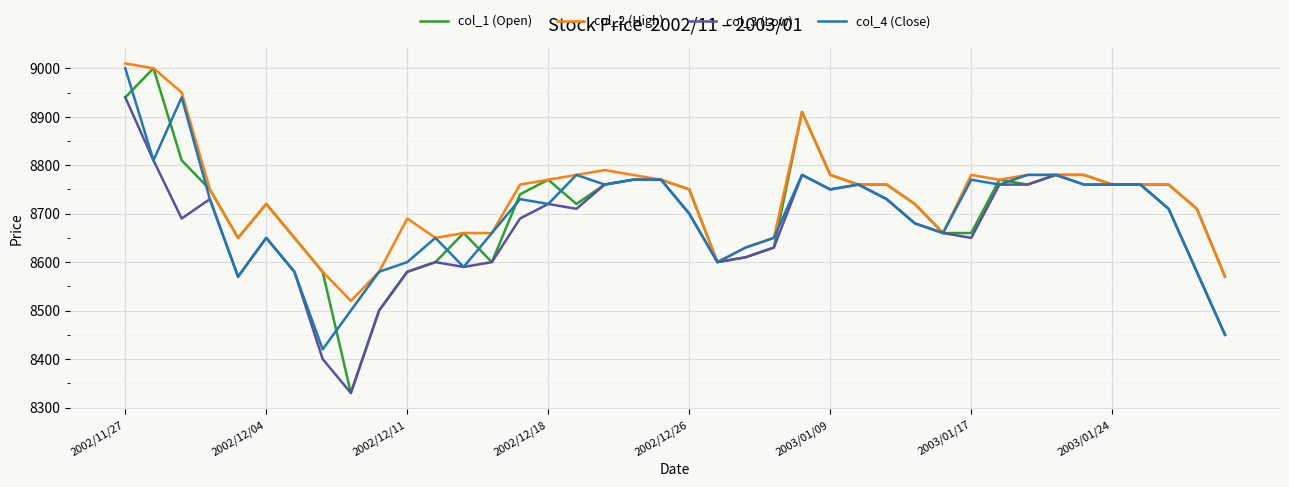

What is the greatest value displayed?

9010